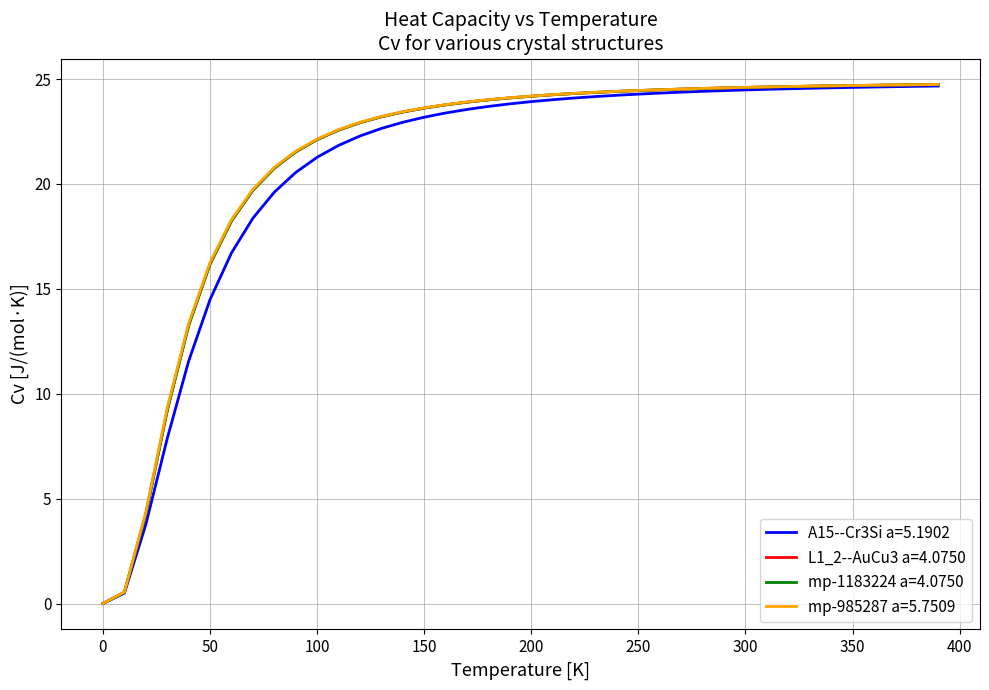

What is the maximum value for L1_2--AuCu3 a=4.0750?

24.7